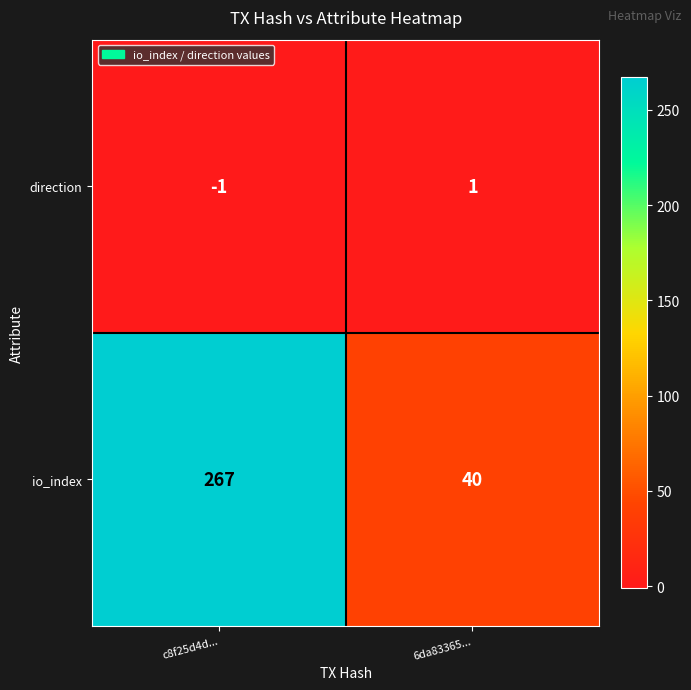

What is the highest value of the io_index series?

267